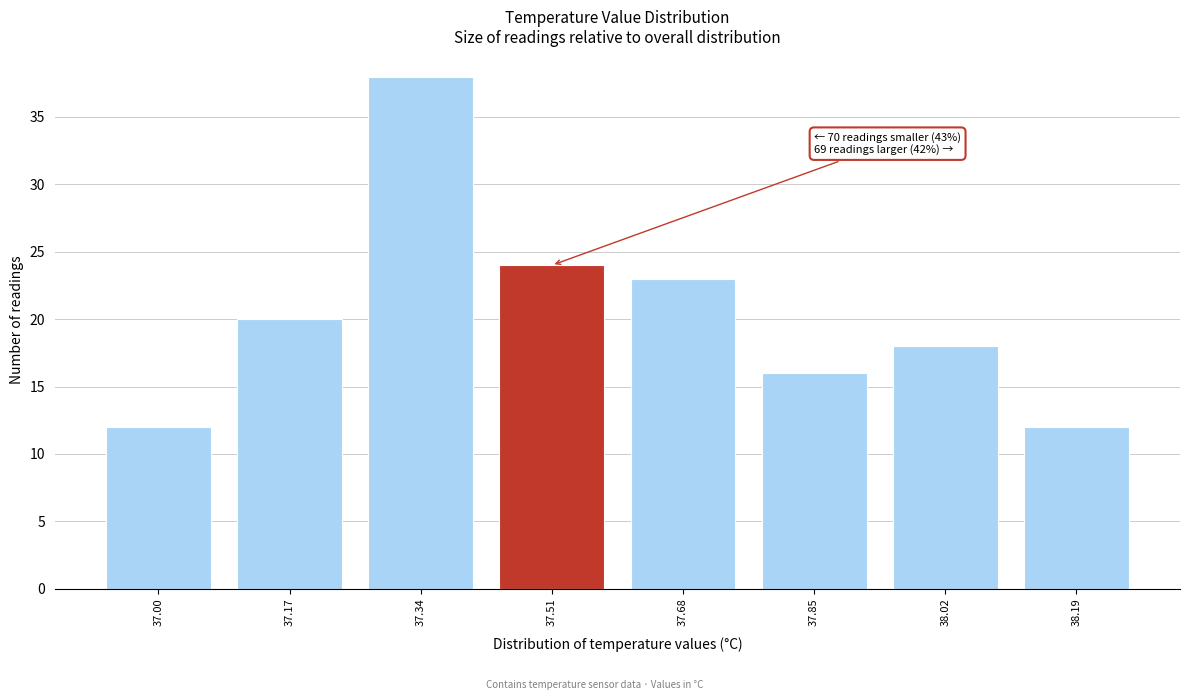

Reading left to right, transcribe all the data shown in this chart.

12	20	38	24	23	16	18	12